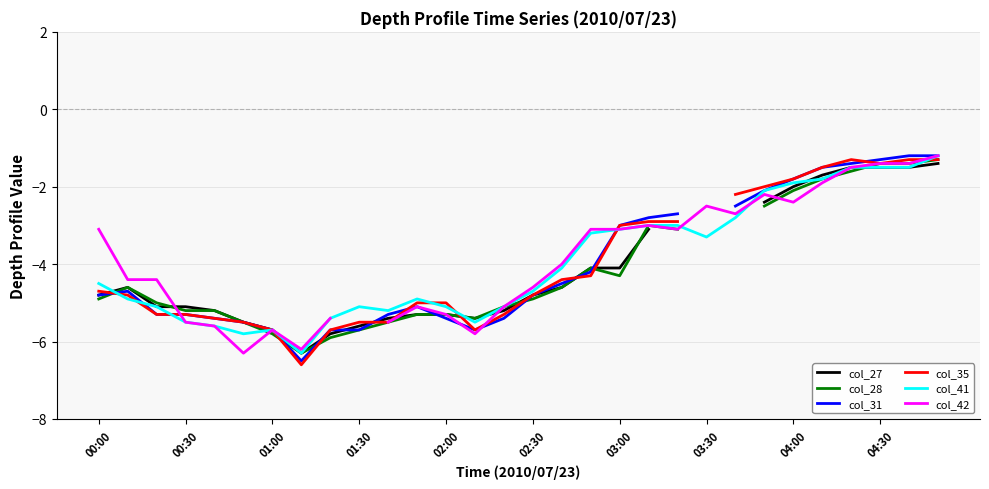

Is it true that col_41 equals -2.6 at 04:30?

False